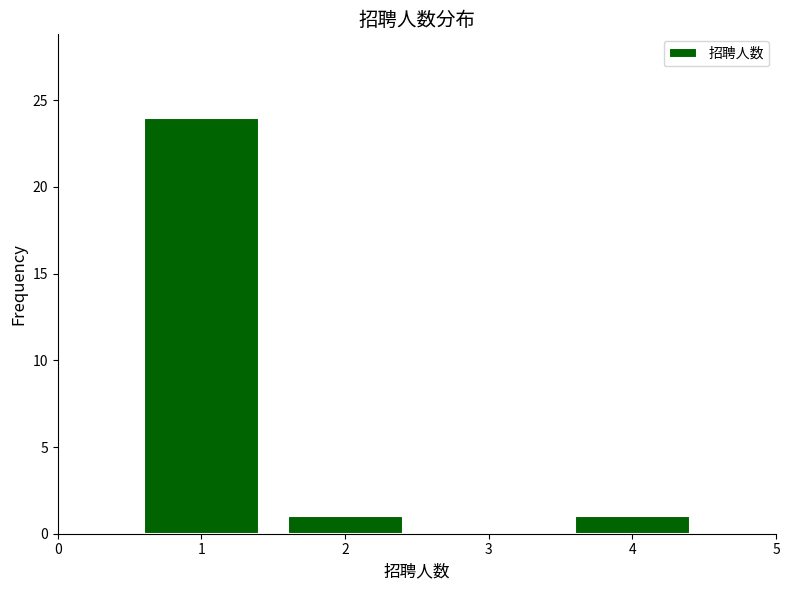

Reading left to right, what are all the values shown in this chart?

1=24	2=1	3=0	4=1